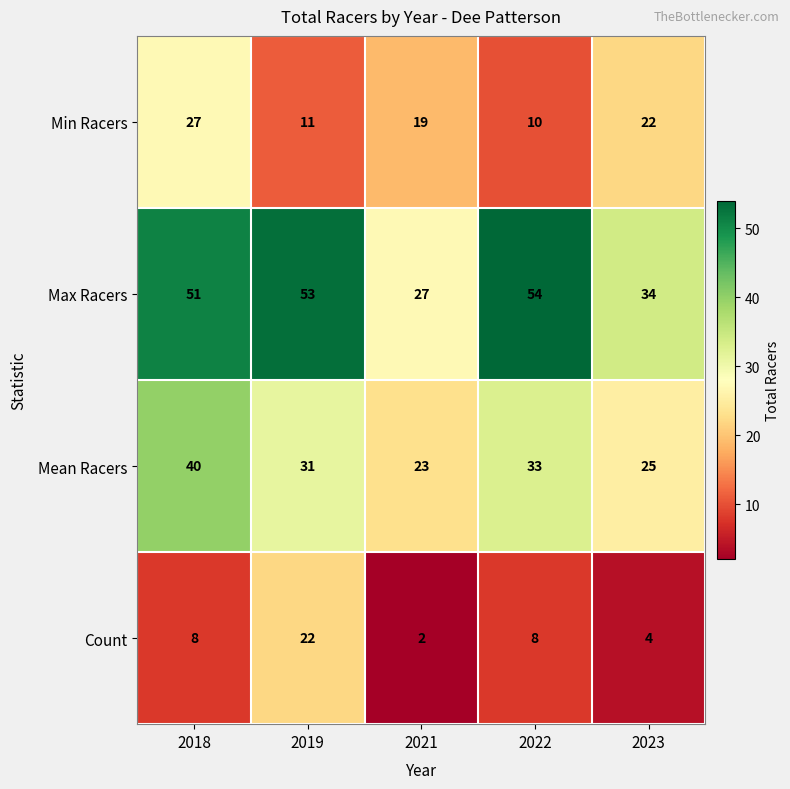

What is the sum of the Max Racers values at 2018 and 2019?

104